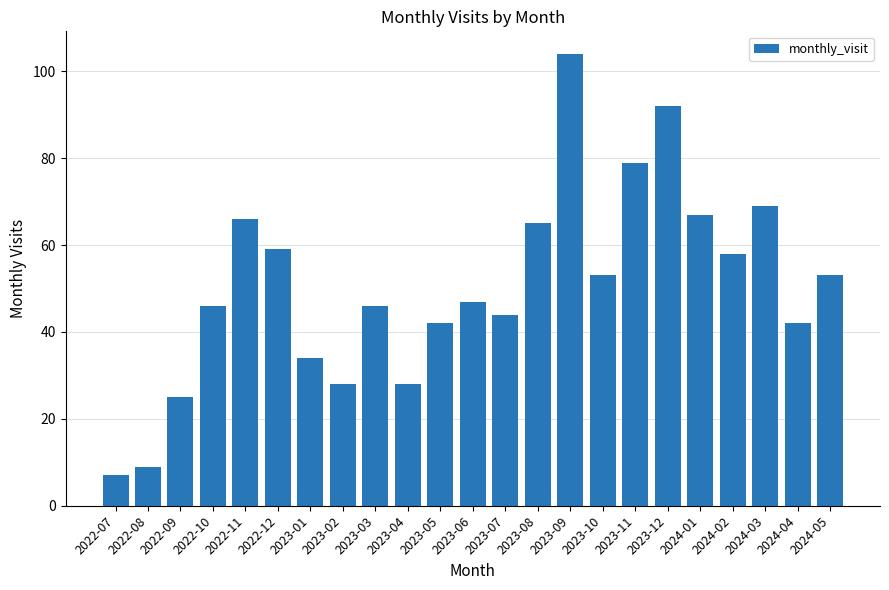

How many bars are there in total?

23